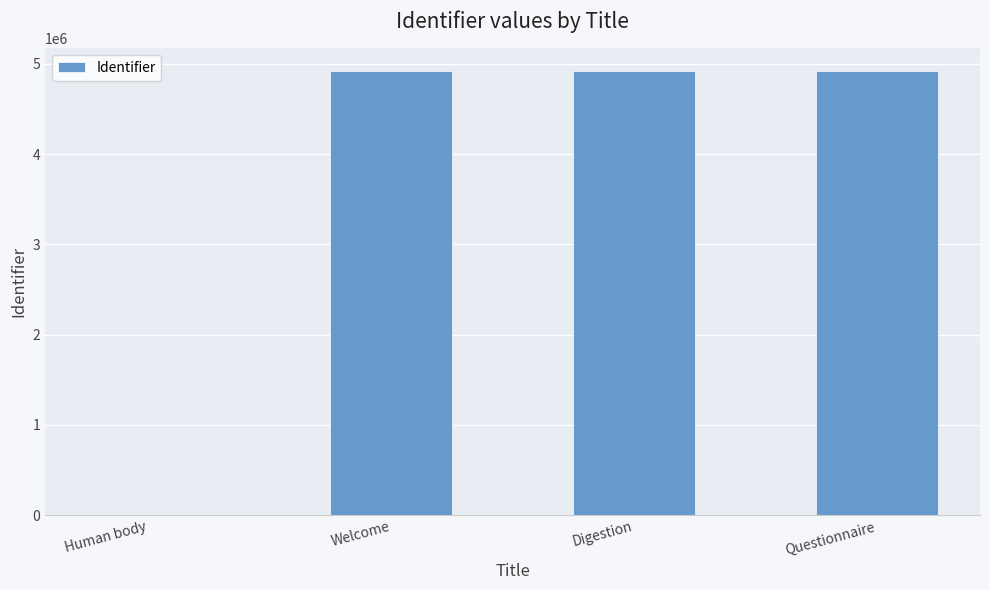

What is the maximum value shown in the chart?

4925687